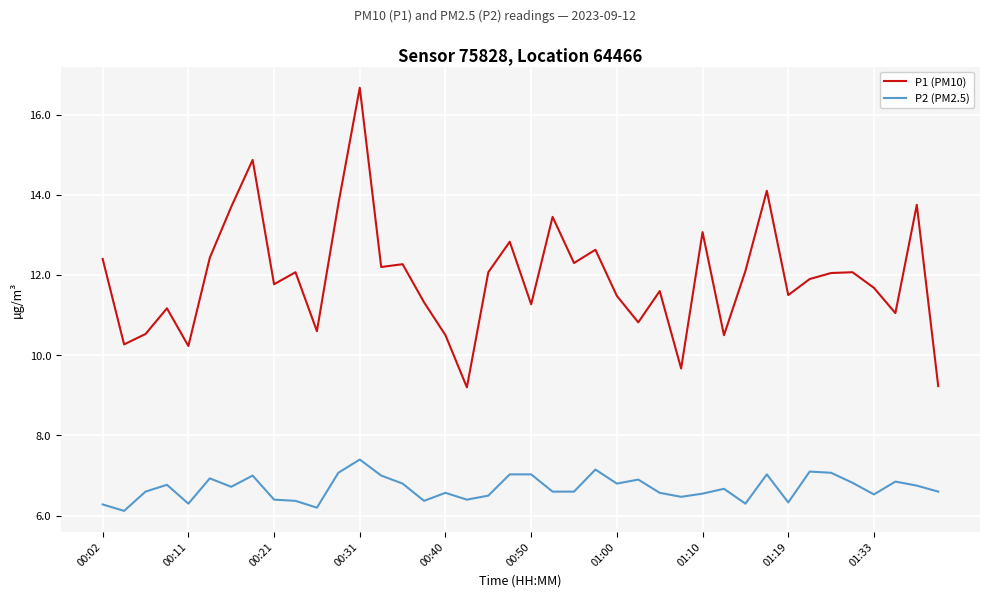

Which series has the largest range (max minus min)?

P1 (PM10)